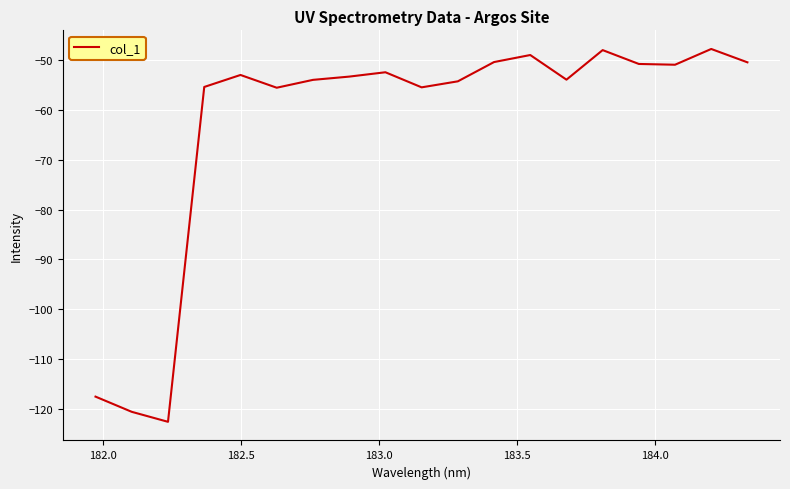

What is the difference between the maximum and minimum values?

74.8